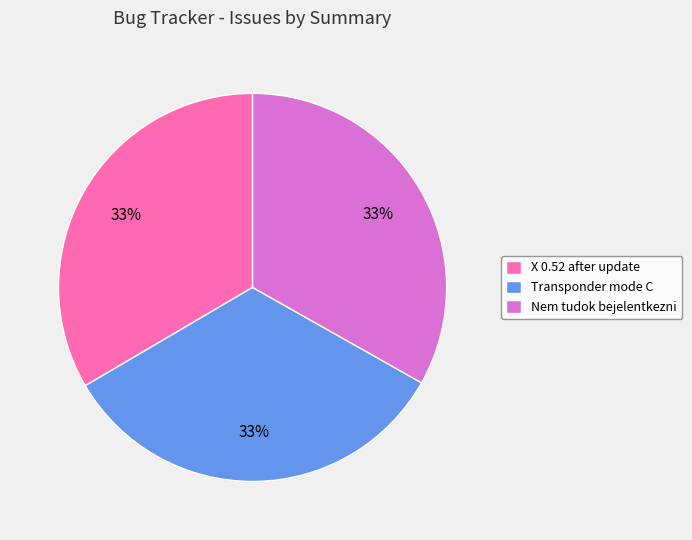

Does X 0.52 after update represent more than half of the total?

No